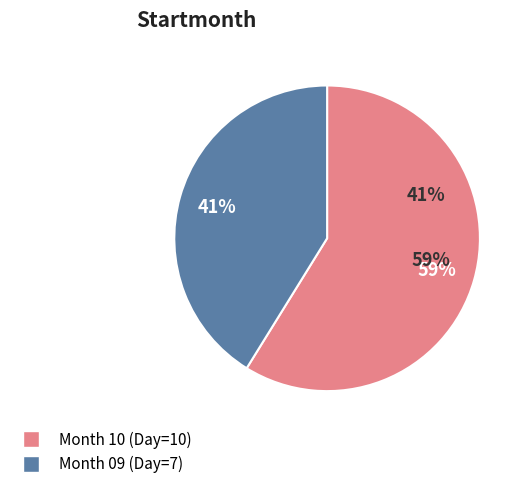

True or false: 10 accounts for 51% of the total.

False